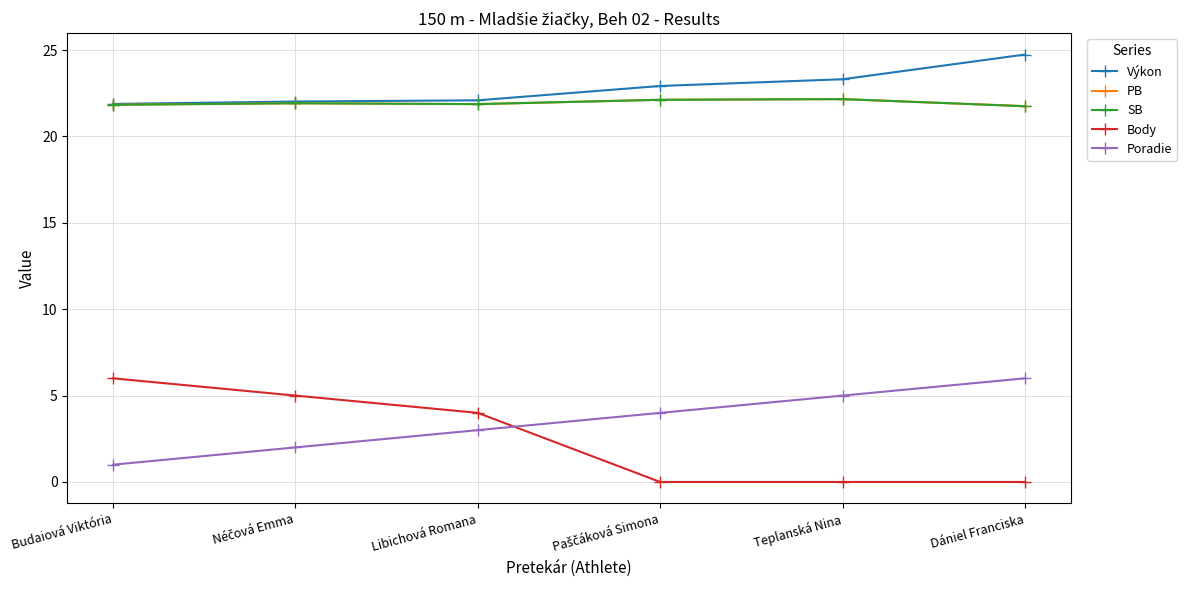

True or false: SB and PB intersect in this chart.

False